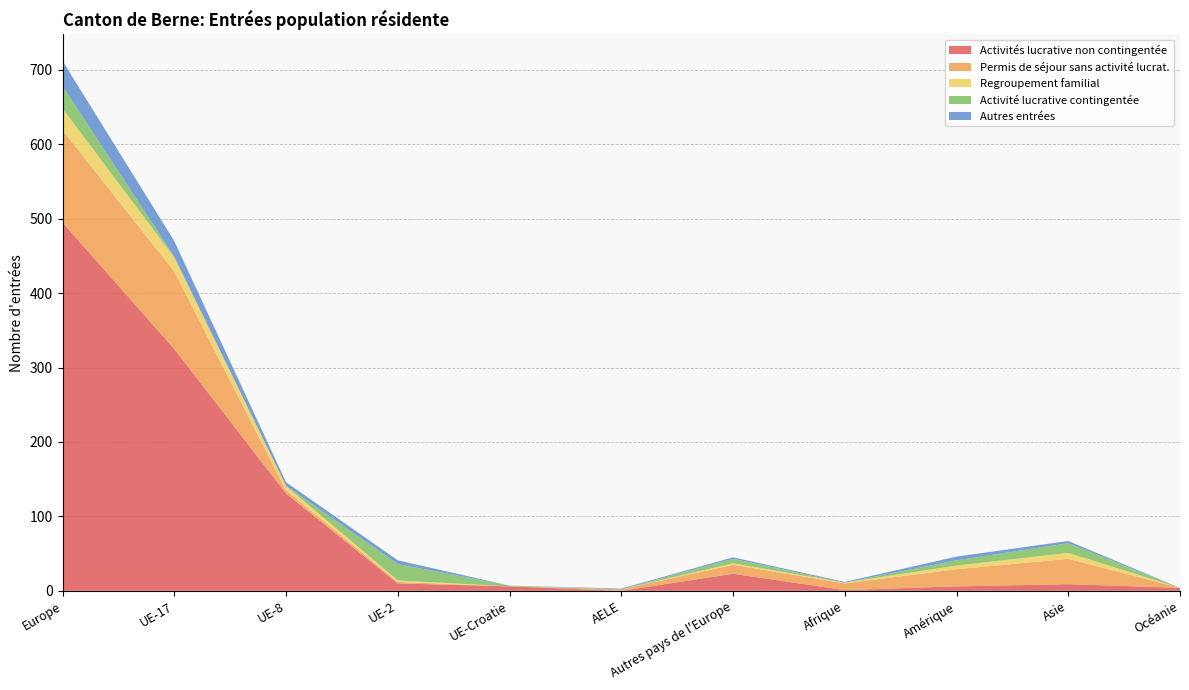

Reading left to right, extract all data points from this chart.

Activités lucrative non contingentée: 495	325	131	10	6	0	23	1	6	9	4
Permis de séjour sans activité lucrat.: 124	104	4	2	0	2	12	9	23	34	0
Regroupement familial: 29	19	6	2	0	0	2	1	5	8	0
Activité lucrative contingentée: 30	1	0	22	1	0	6	0	7	13	0
Autres entrées: 34	21	5	5	0	1	2	1	5	3	0